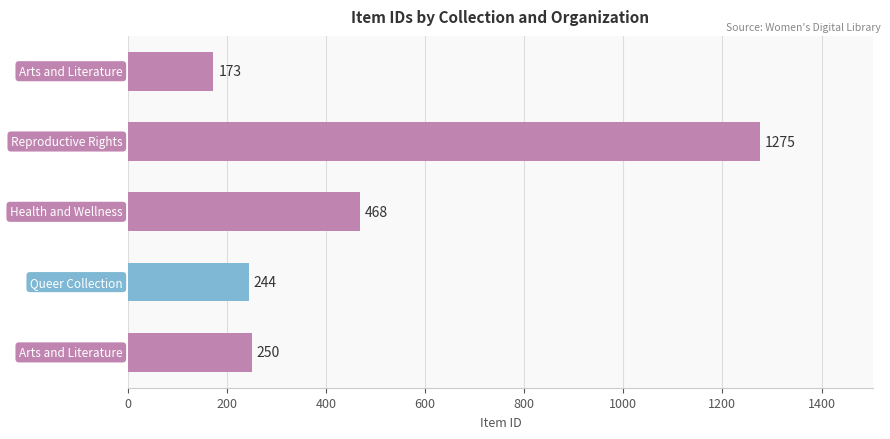

What is the maximum value shown in the chart?

1275